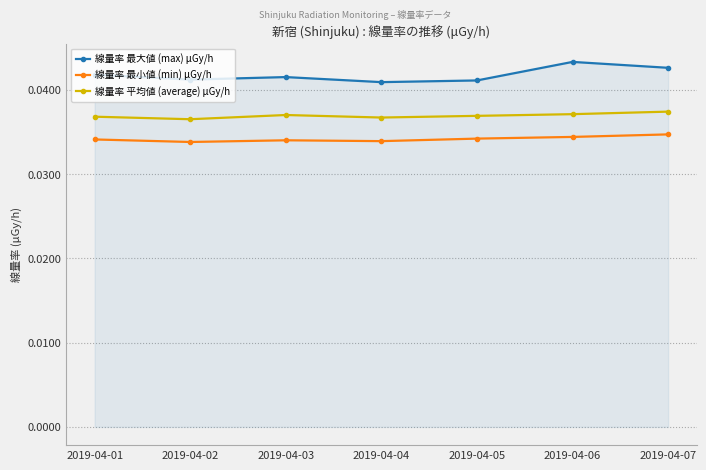

Which series has the widest spread of values?

線量率 最大値 (max) μGy/h